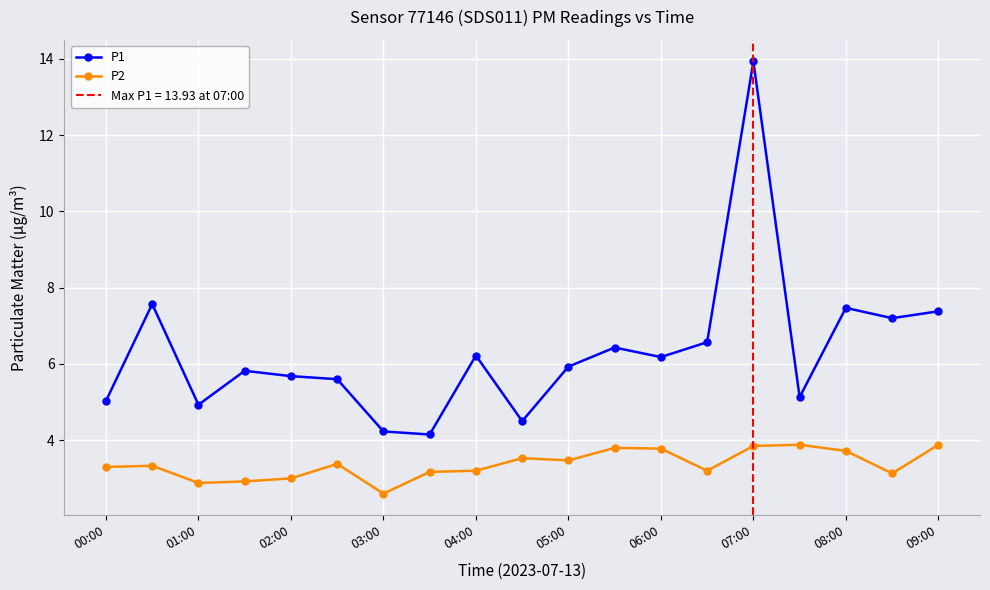

In P1, how many points are higher than both neighbors (excluding endpoints)?

6